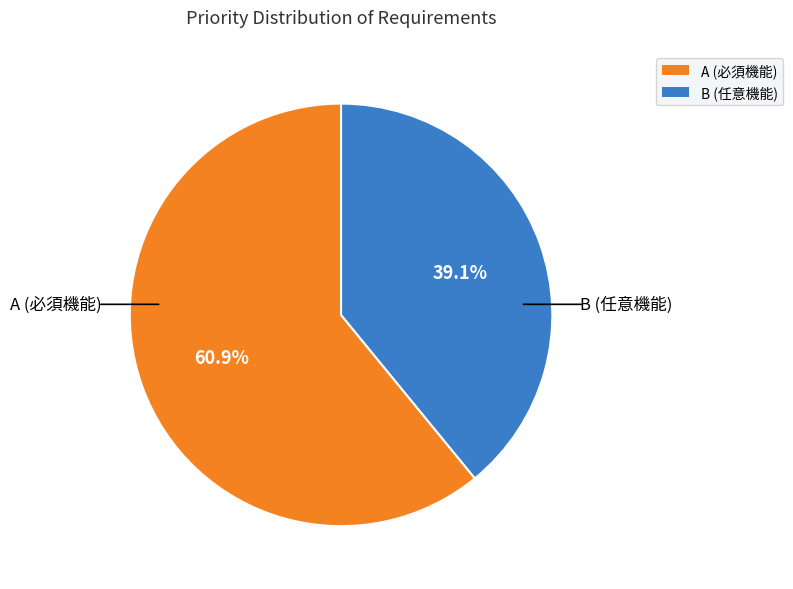

To the nearest percent, what is the average slice percentage?

50%